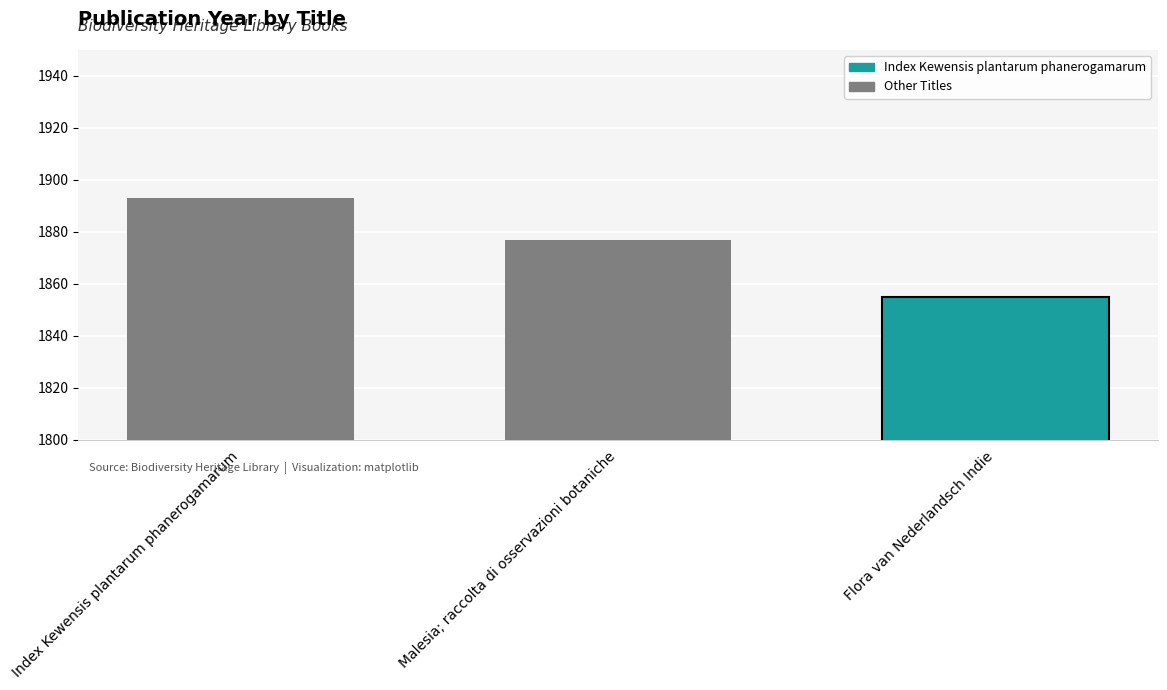

The chart shows a value of 1855 at Flora van Nederlandsch Indie. True or false?

True